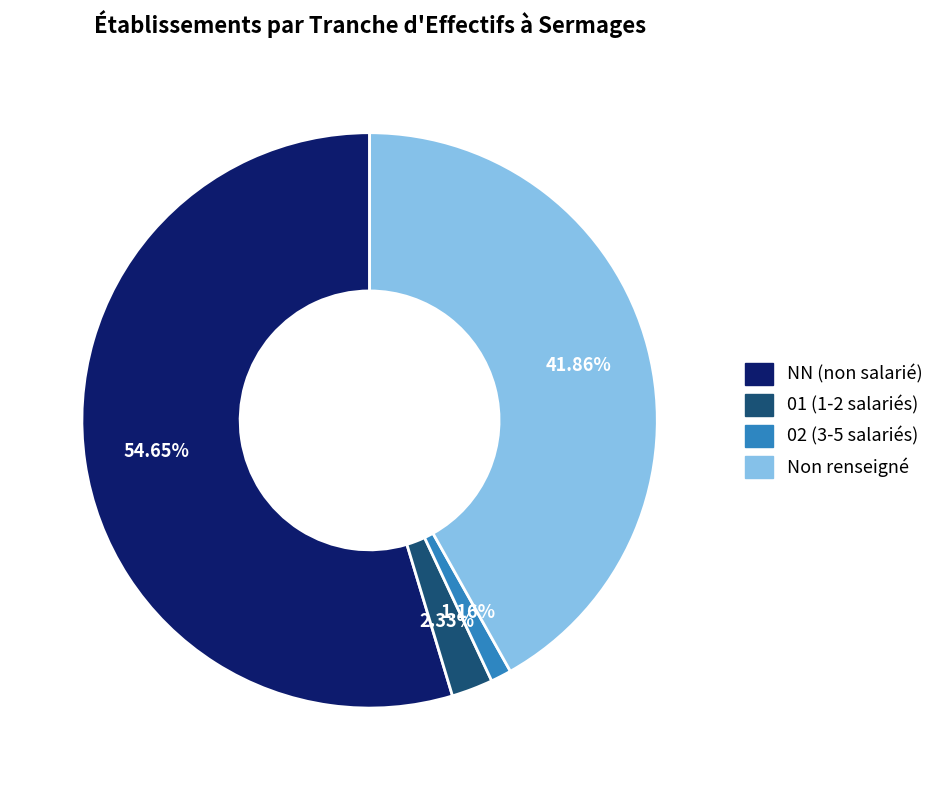

Is there a majority slice in this chart?

Yes